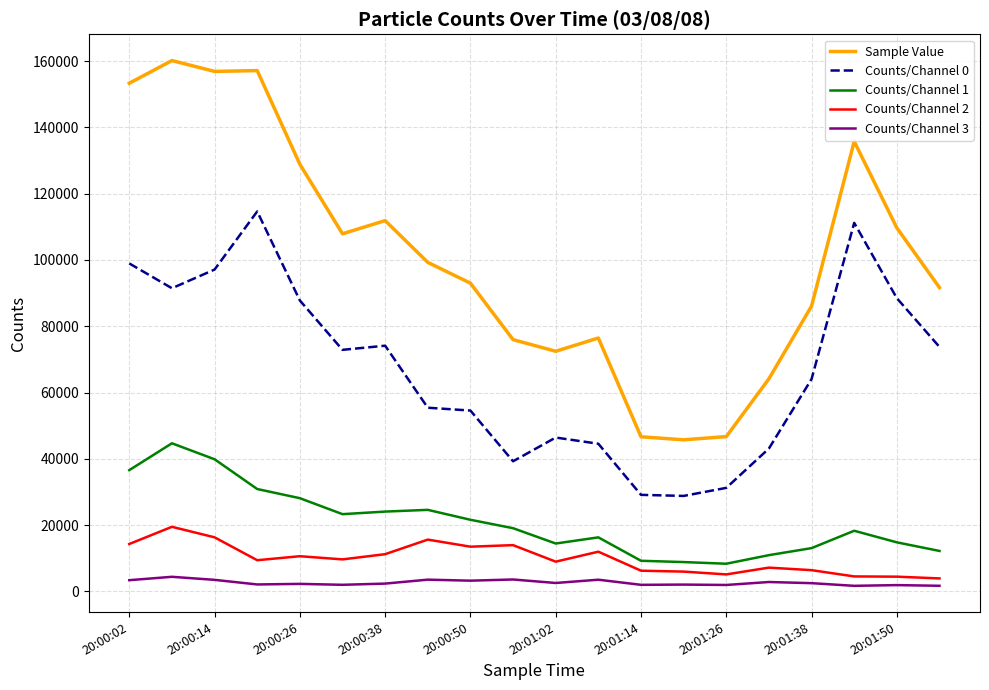

Is this an area chart (filled region under the line)?

No